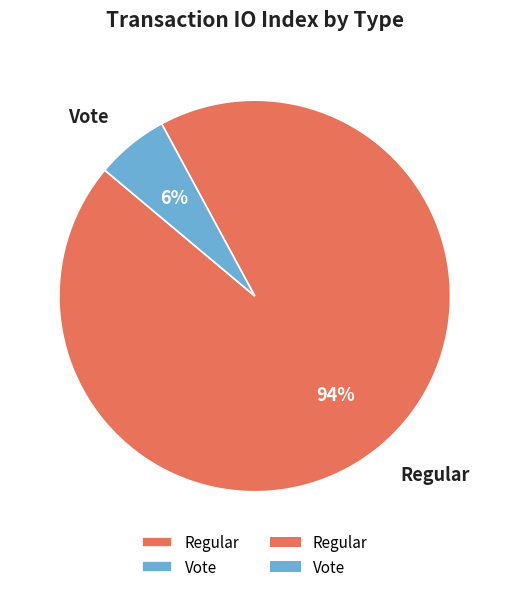

The Vote slice represents 15% of the pie. True or false?

False